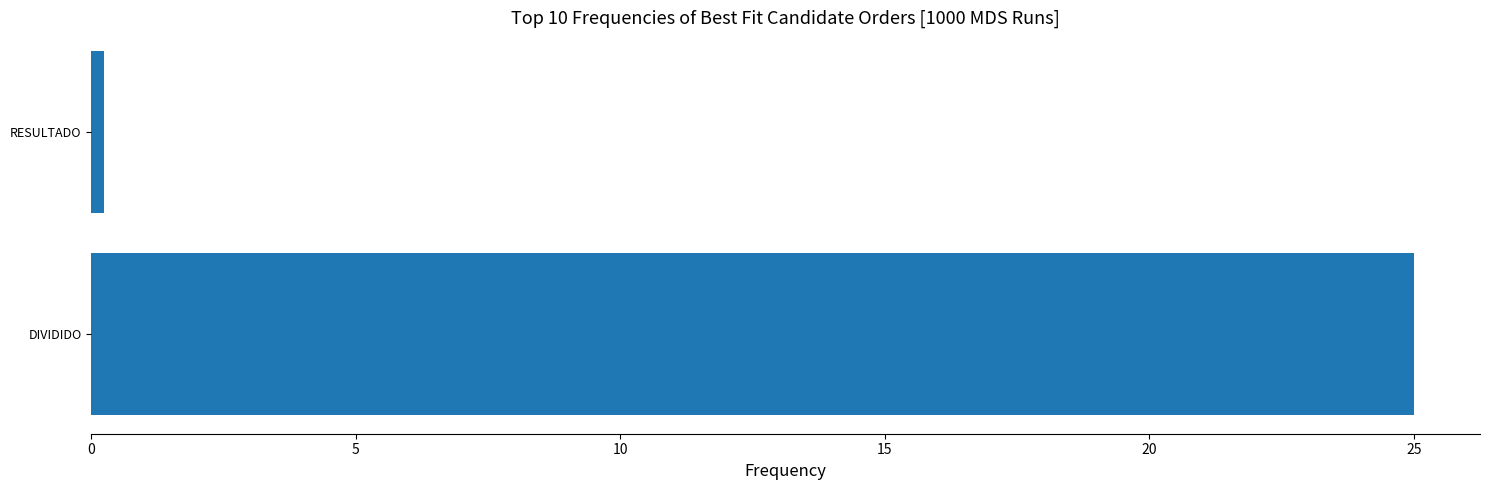

What is the average value?

12.6